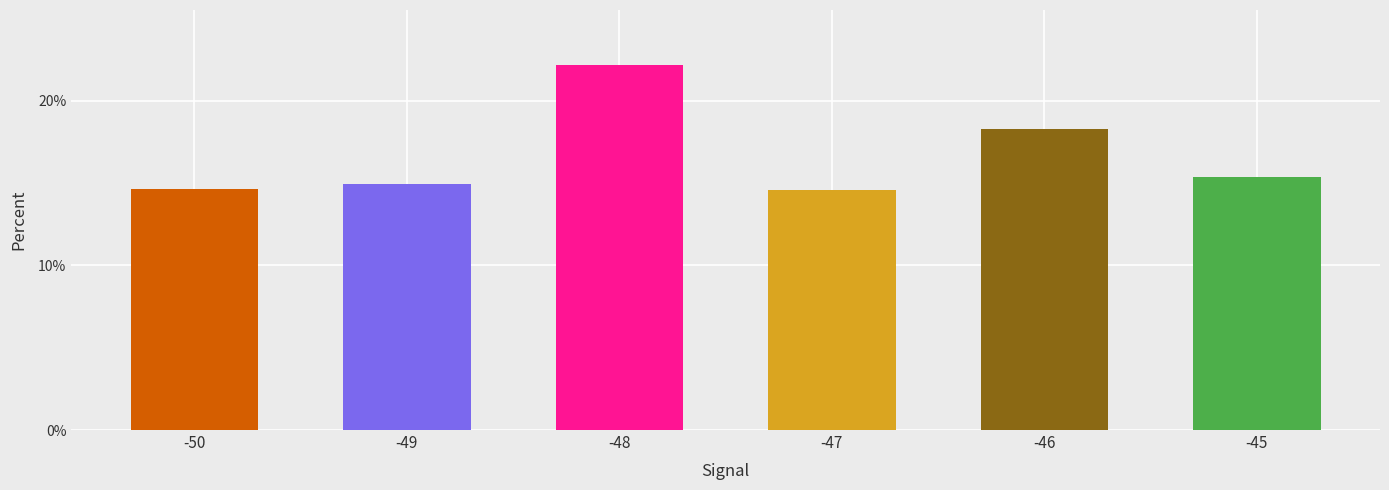

Which has a higher value, -50 or -46?

-46